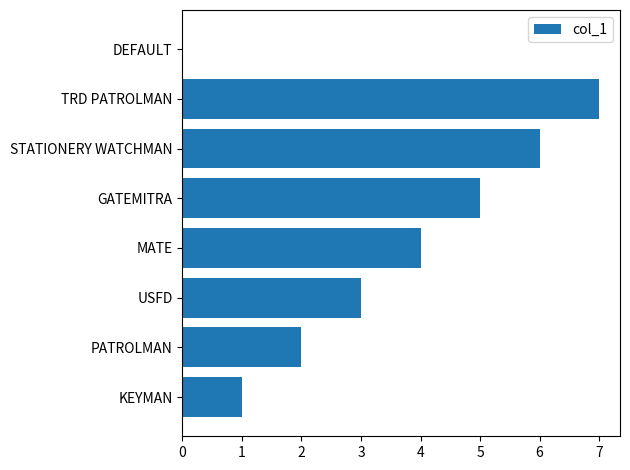

Reading bottom to top, extract all data points from this chart.

KEYMAN=1	PATROLMAN=2	USFD=3	MATE=4	GATEMITRA=5	STATIONERY WATCHMAN=6	TRD PATROLMAN=7	DEFAULT=0